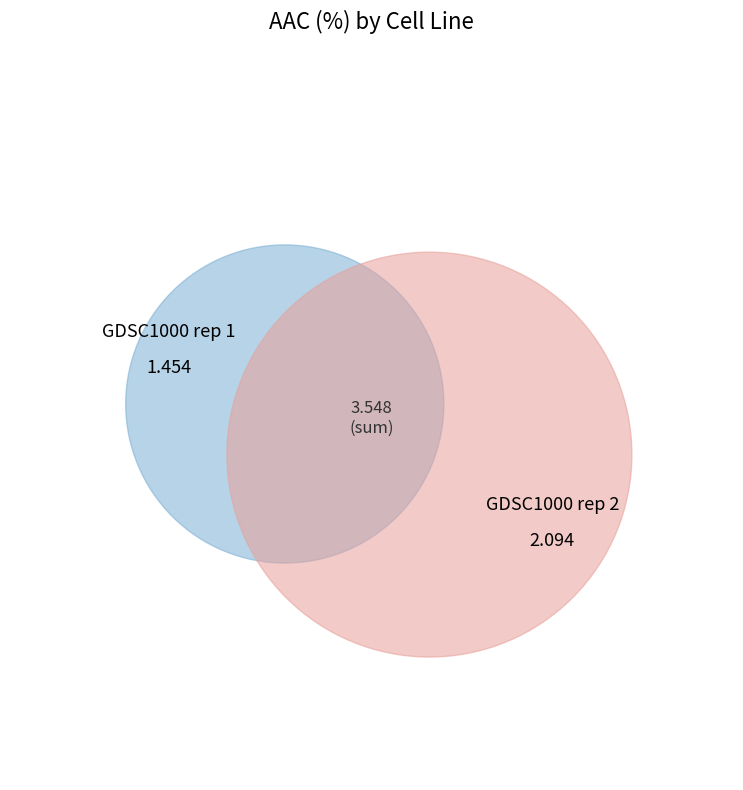

True or false: GDSC1000 rep 2 accounts for 72% of the total.

False